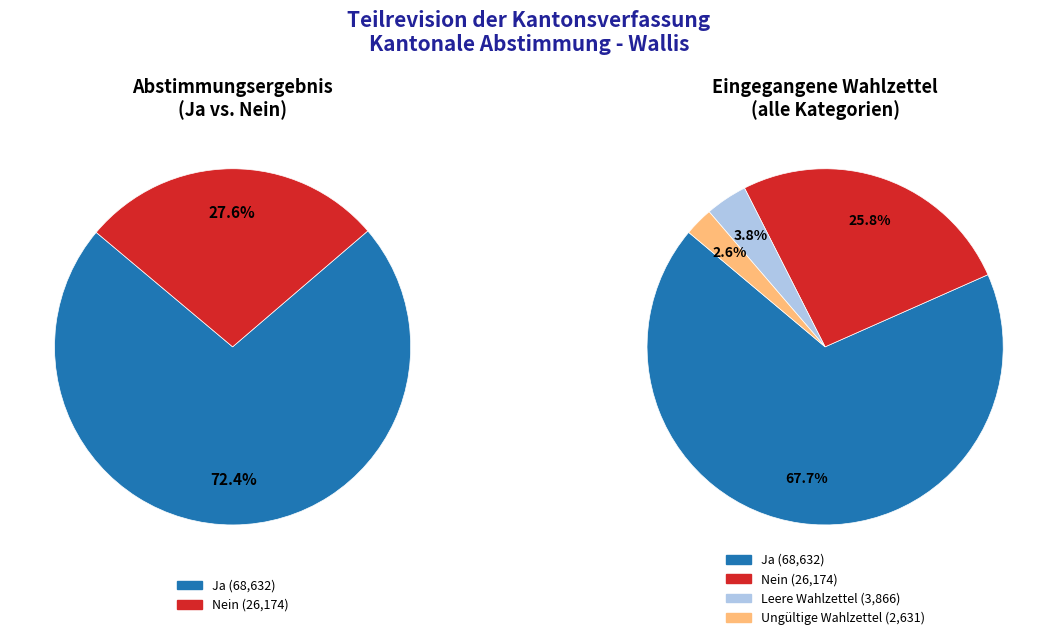

To the nearest percent, what is the difference between the Nein and Ungültige Wahlzettel slice percentages?

23%